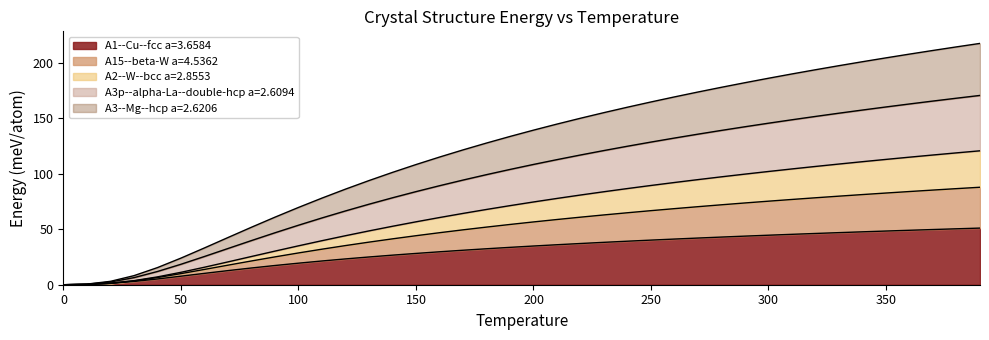

Does the chart display data point markers on the line(s)?

No